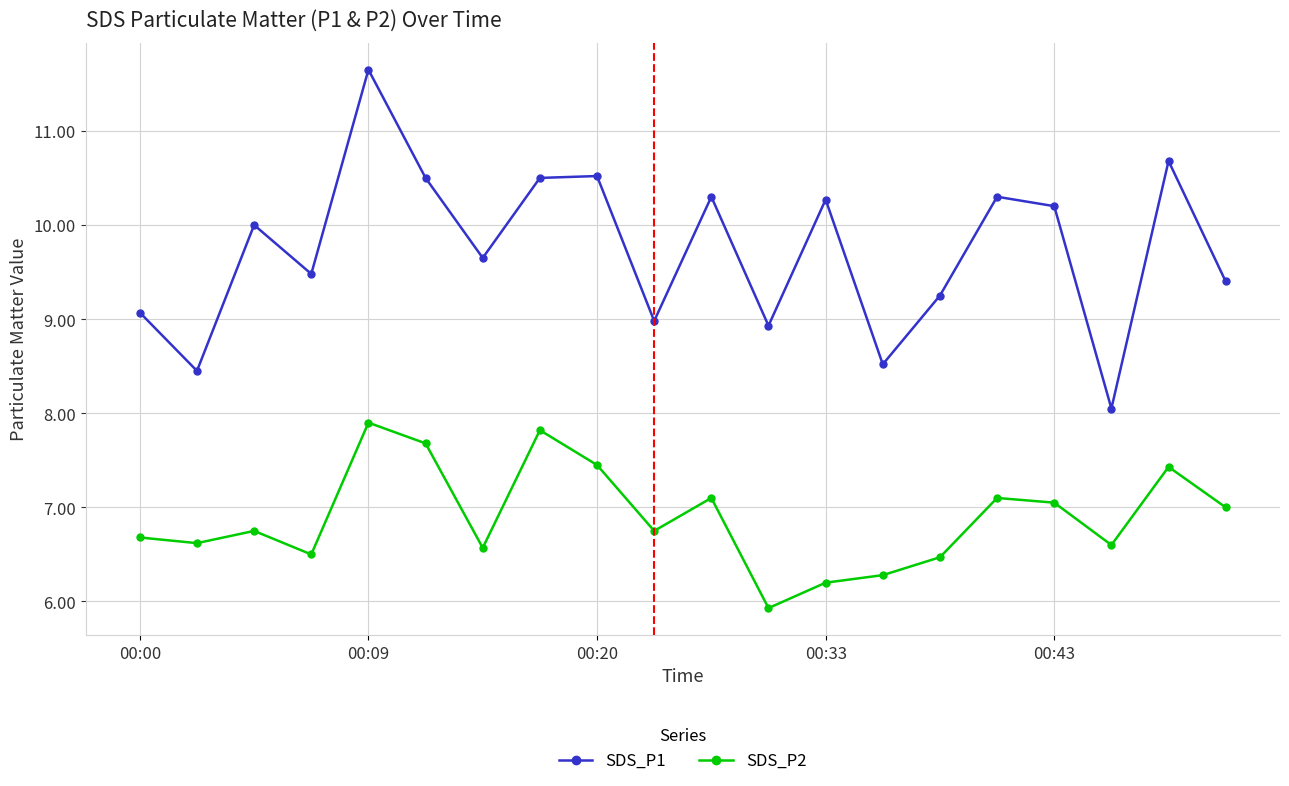

True or false: SDS_P1 has more than 2 points higher than both neighbors.

True